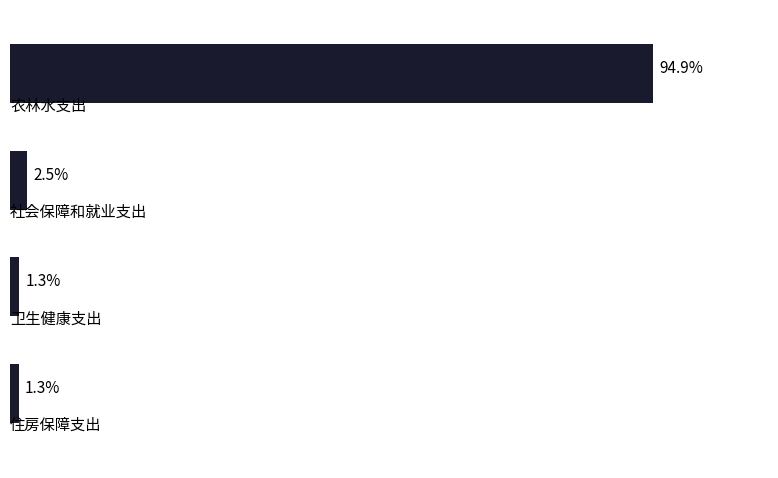

How many data points are above 105390?

2